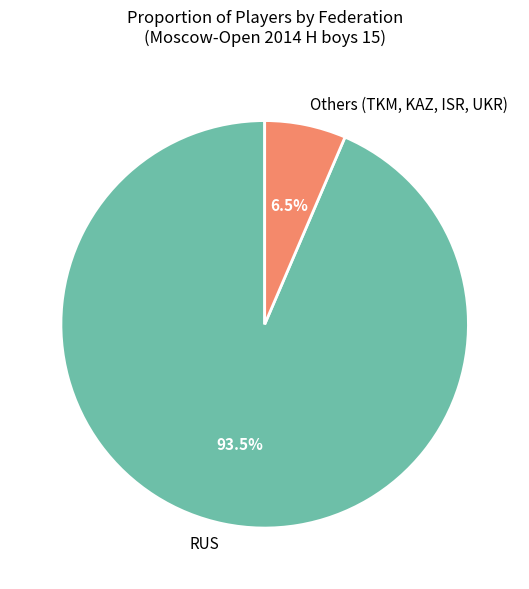

Count the number of slices in the pie.

2